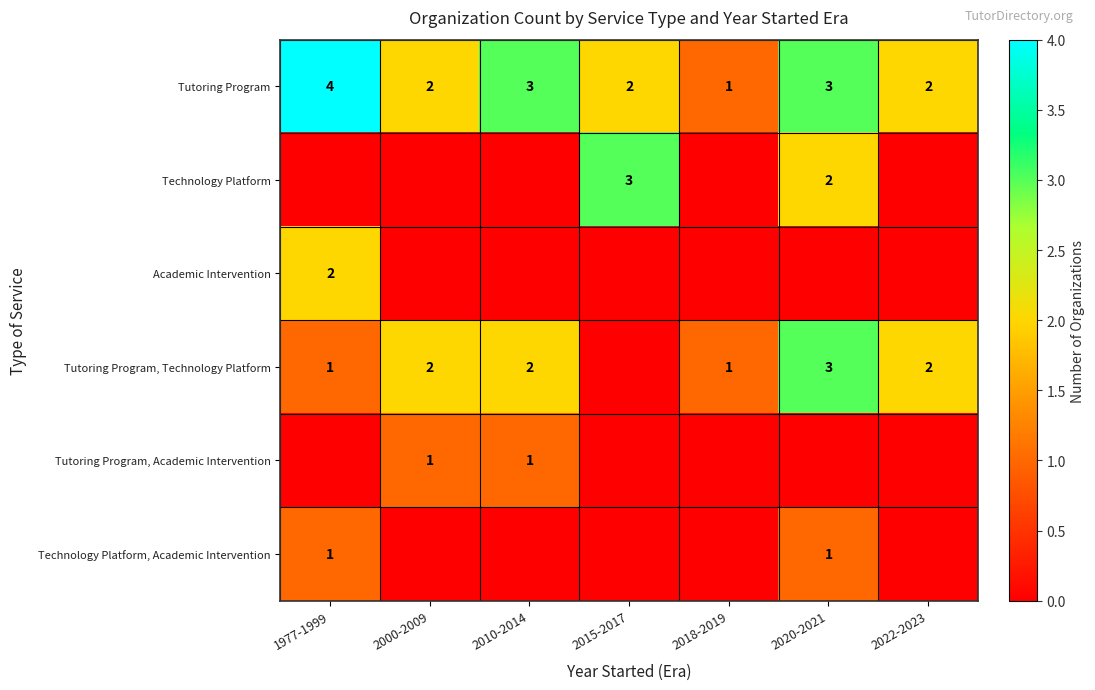

What is the maximum value for Tutoring Program?

4